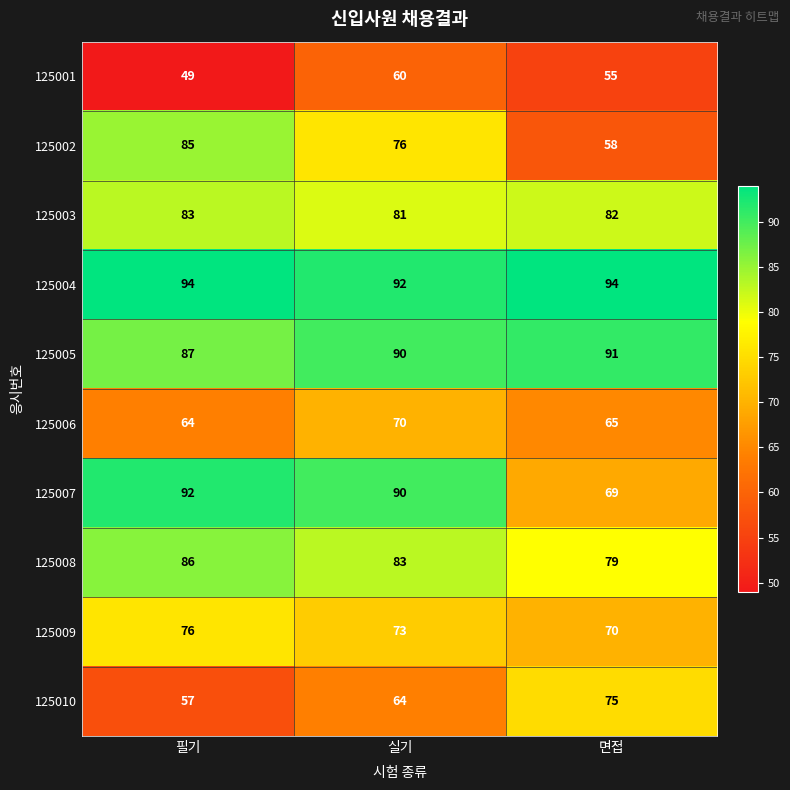

At which category is the sum across all series the highest?

실기